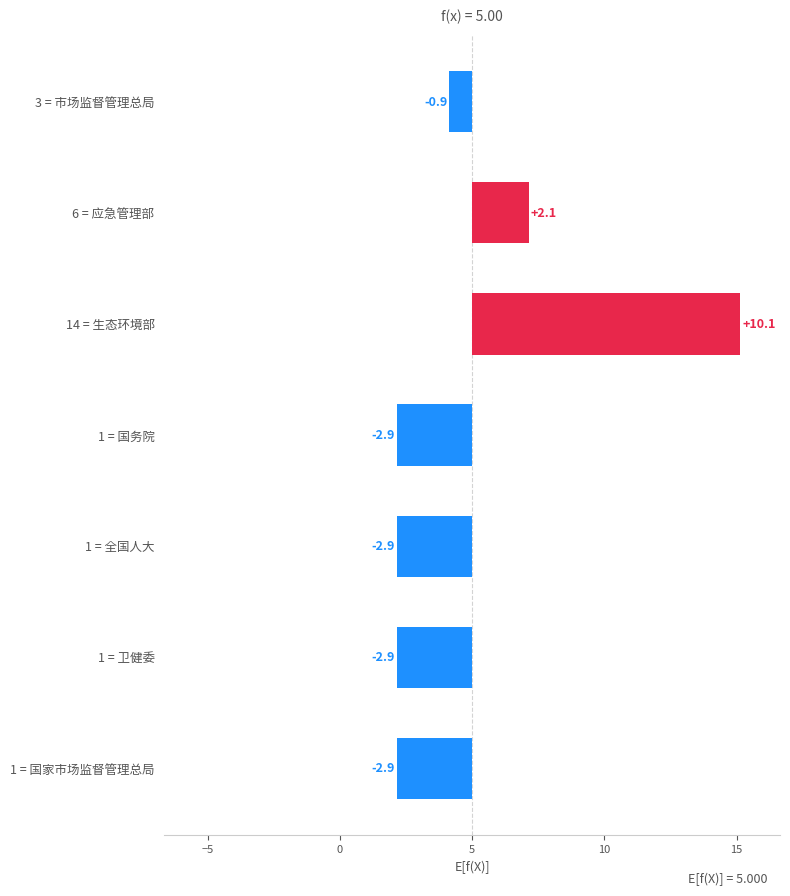

Reading right to left, transcribe all the data shown in this chart.

-2.9	-2.9	-2.9	-2.9	10.1	2.1	-0.9